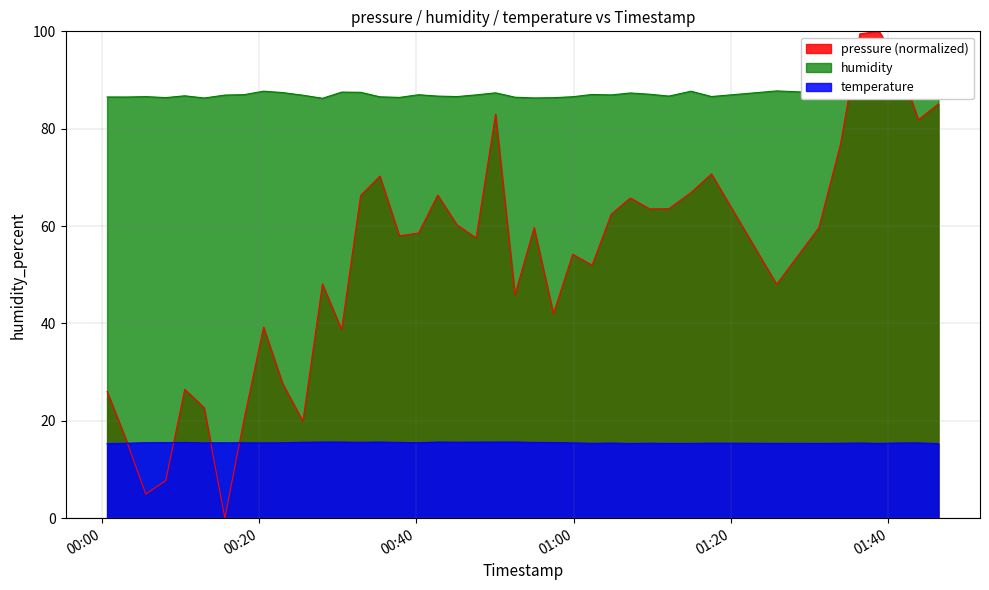

What is the average value of the pressure series?

52.7